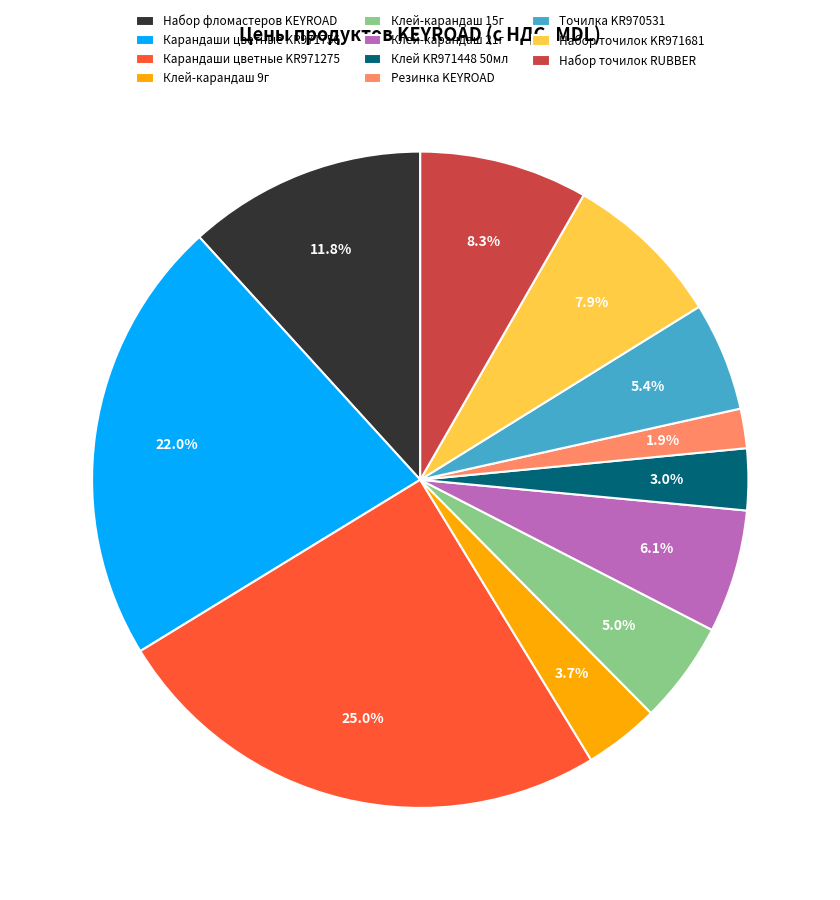

Approximately how many times larger is the value at Резинка KEYROAD compared to Набор фломастеров KEYROAD?

0.2